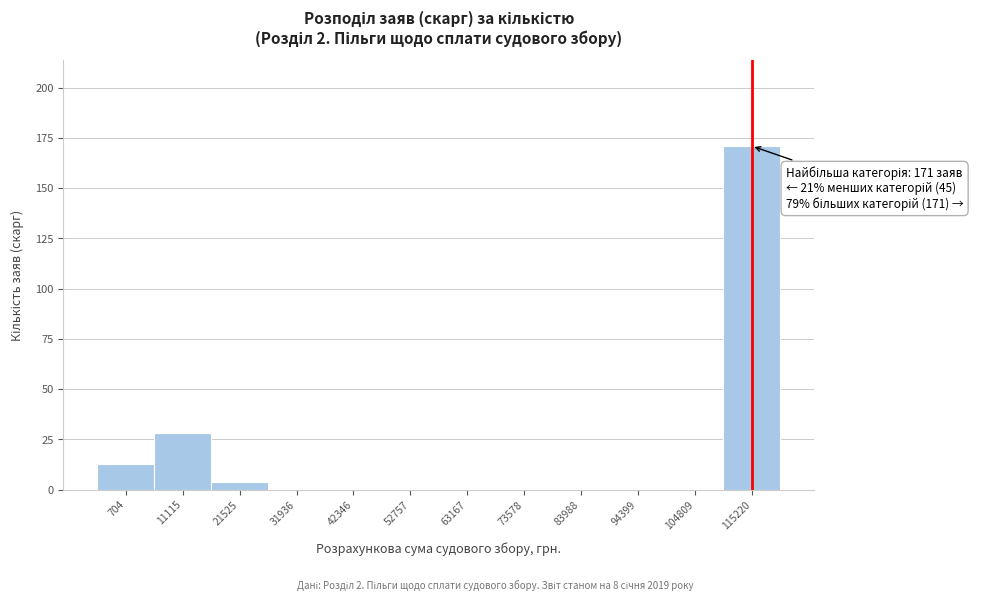

Reading right to left, what are all the values shown in this chart?

115220=171	104809=0	94399=0	83988=0	73578=0	63167=0	52757=0	42346=0	31936=0	21525=4	11115=28	704=13